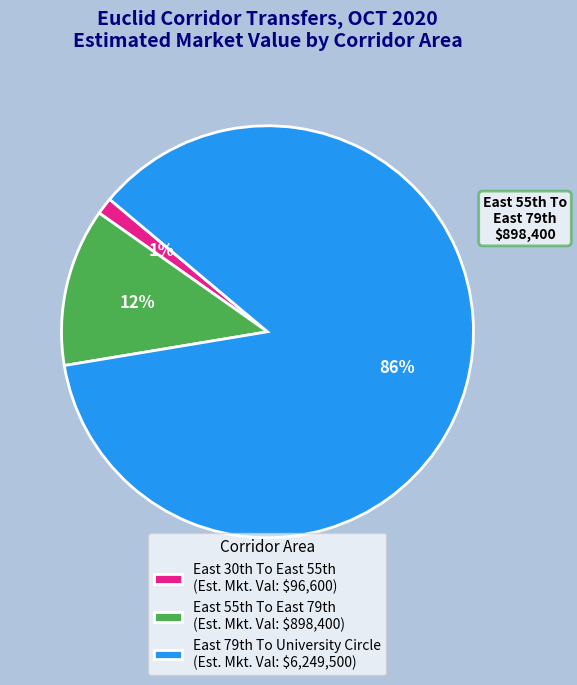

Which slice is the smallest?

East 30th To East 55th